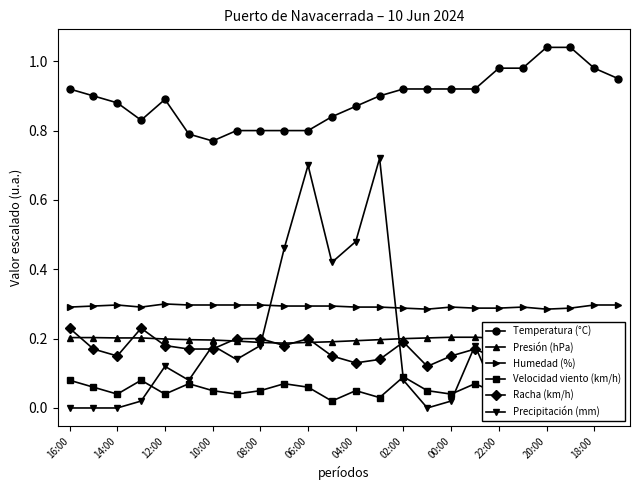

True or false: Temperatura (°C) and Presión (hPa) intersect in this chart.

False